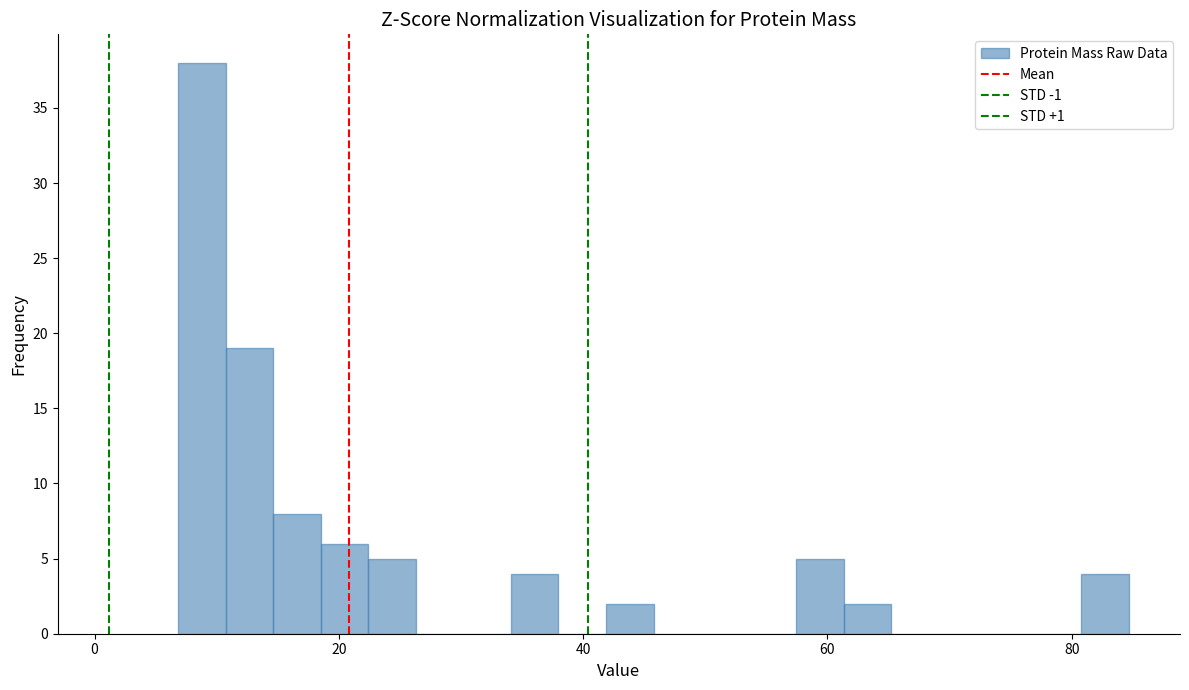

Around what value on the x-axis is the tallest bar? Give the approximate position of its centre, as read against the axis.

8